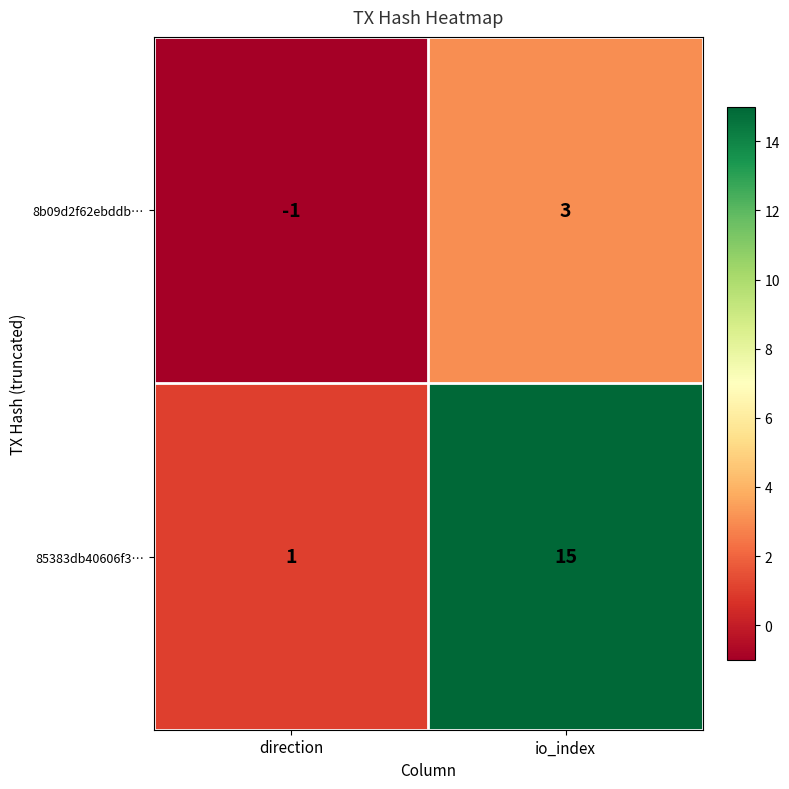

Which series has the widest spread of values?

85383db40606f3…